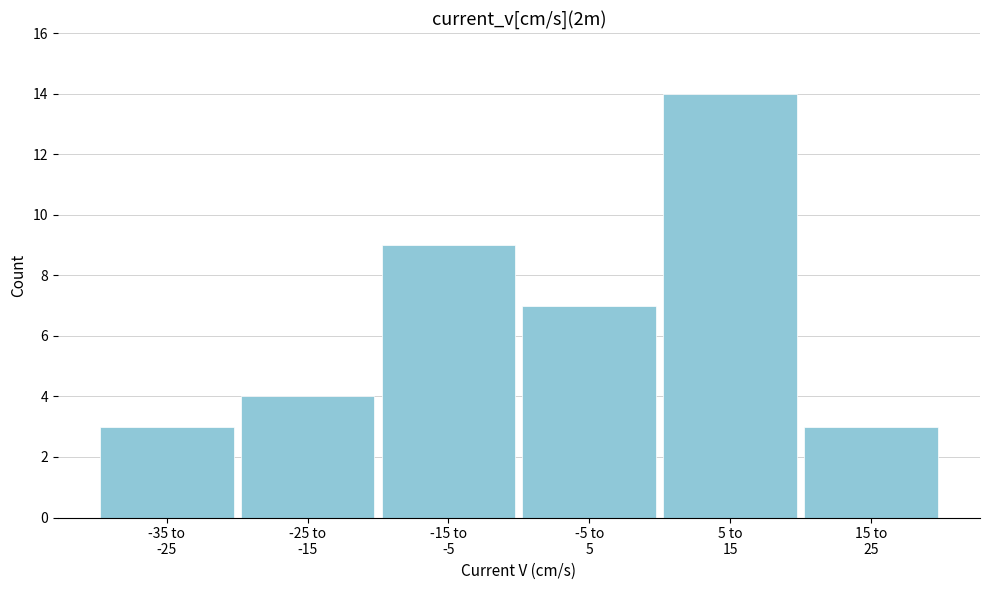

Reading right to left, transcribe all the data shown in this chart.

3	14	7	9	4	3